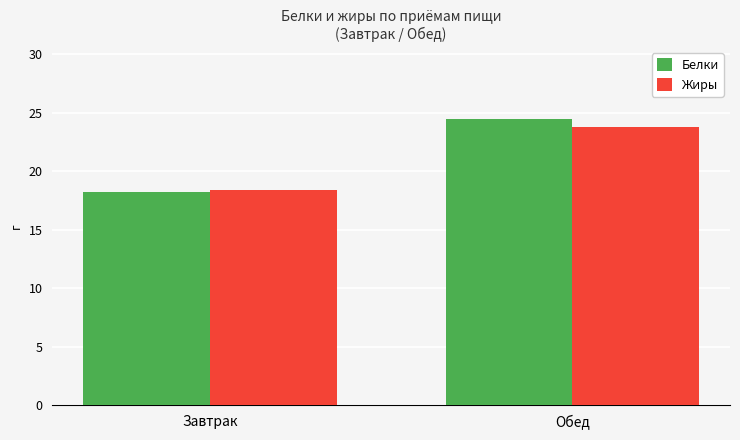

Reading right to left, what are all the values shown in this chart?

Белки: Обед=24.5	Завтрак=18.2
Жиры: Обед=23.8	Завтрак=18.4